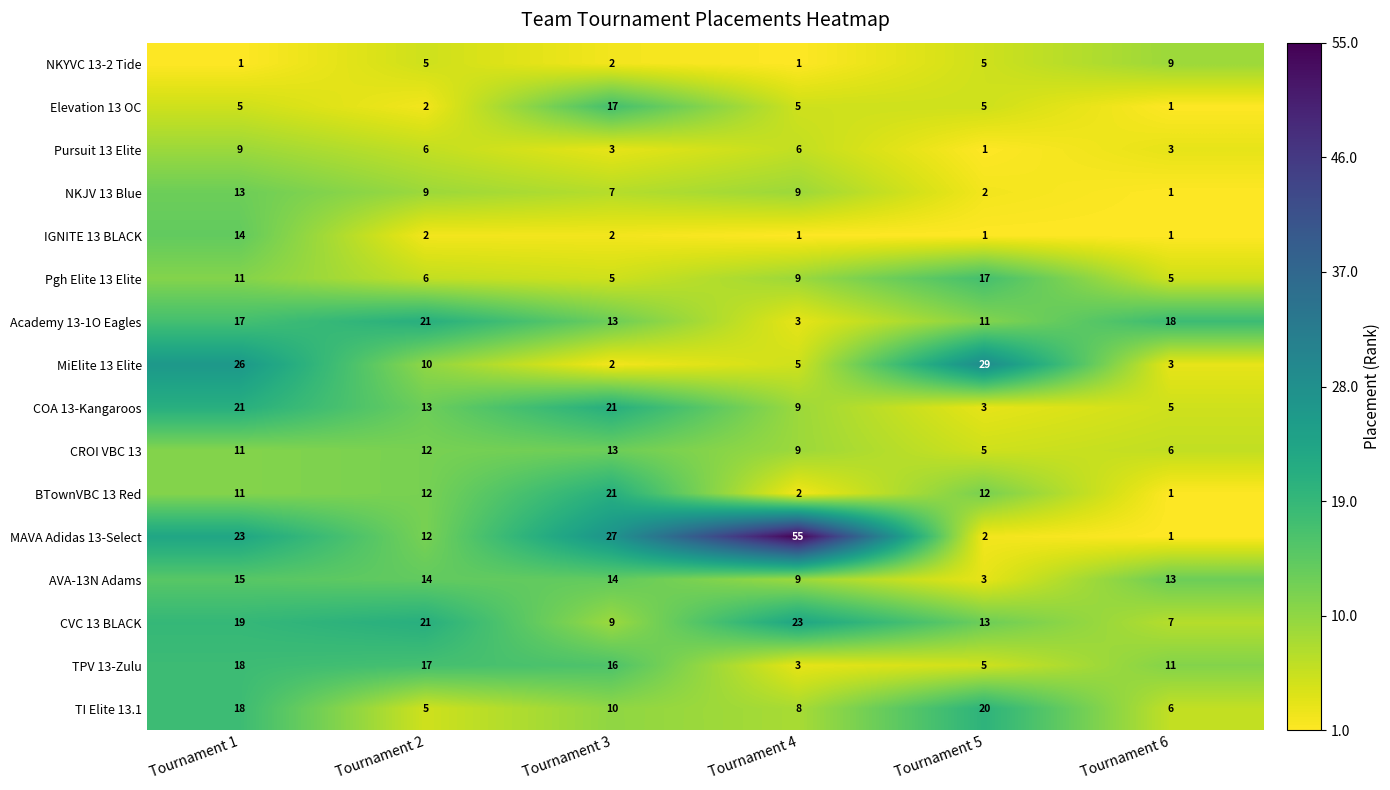

What is the spread (max minus min) of values at Tournament 4?

54